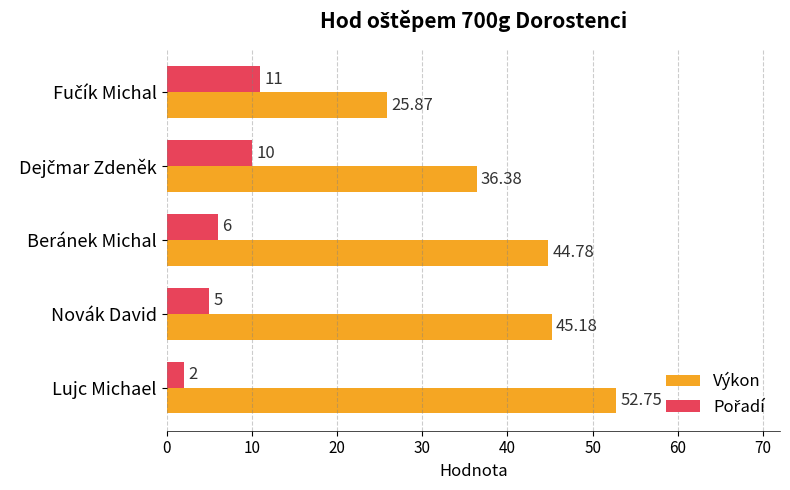

At how many categories does at least one series exceed 2?

5